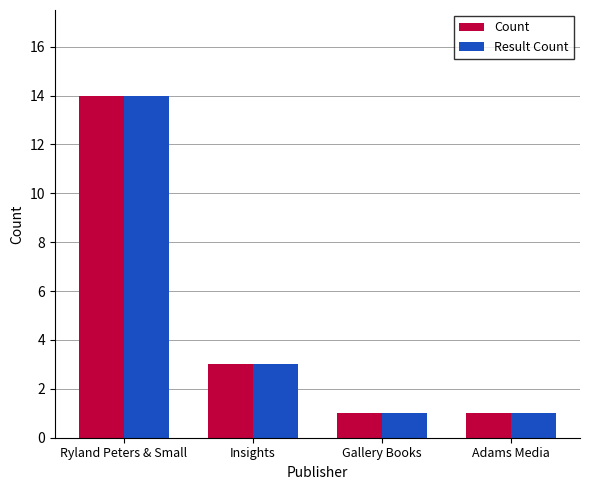

At which category is the sum across all series the highest?

Ryland Peters & Small